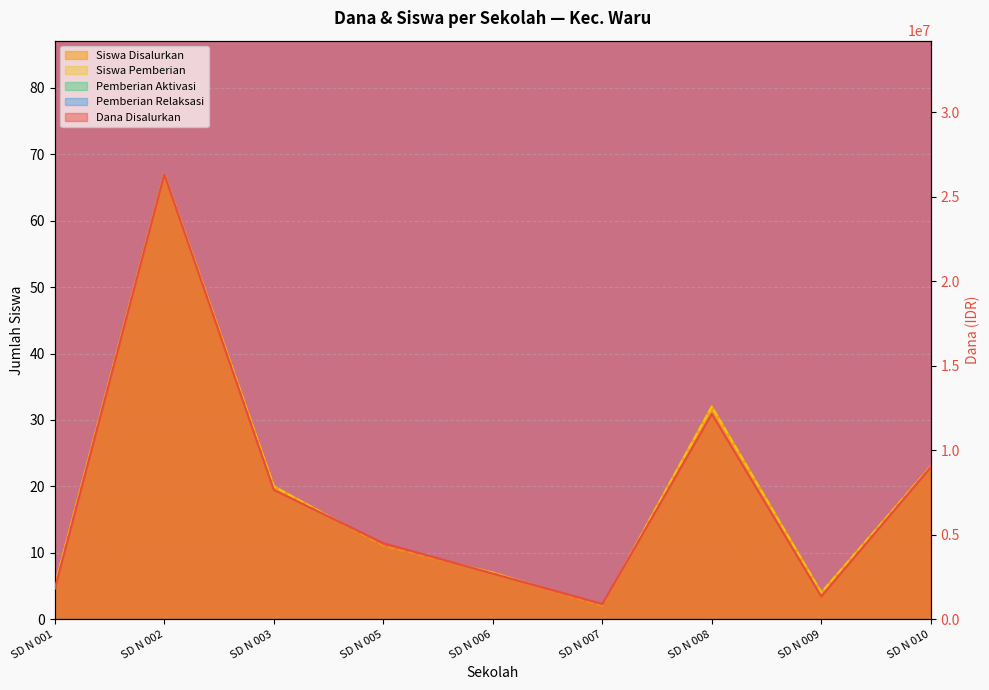

At SD N 007, list the series in order from smallest to largest.

Siswa Disalurkan, Siswa Pemberian, Dana Disalurkan